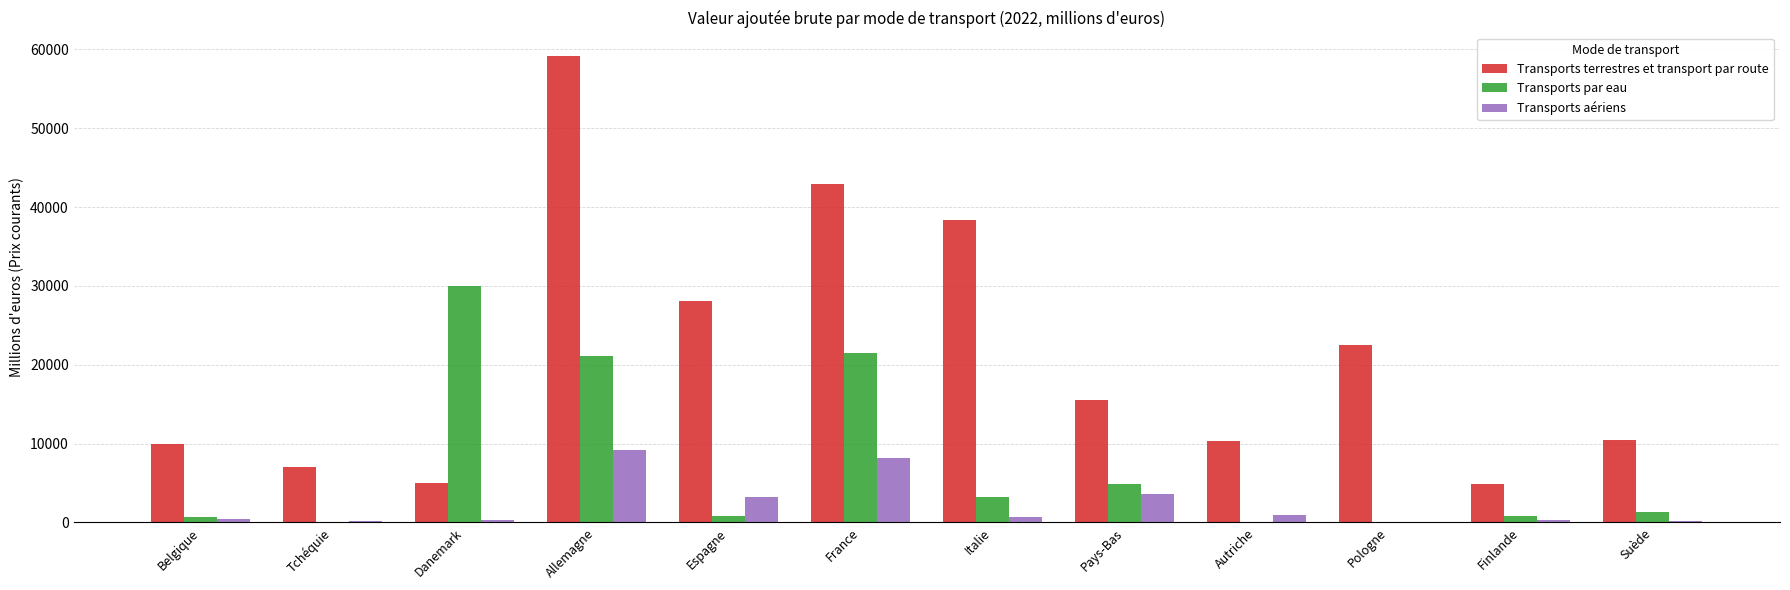

What is the highest value of the Transports par eau series?

29964.3